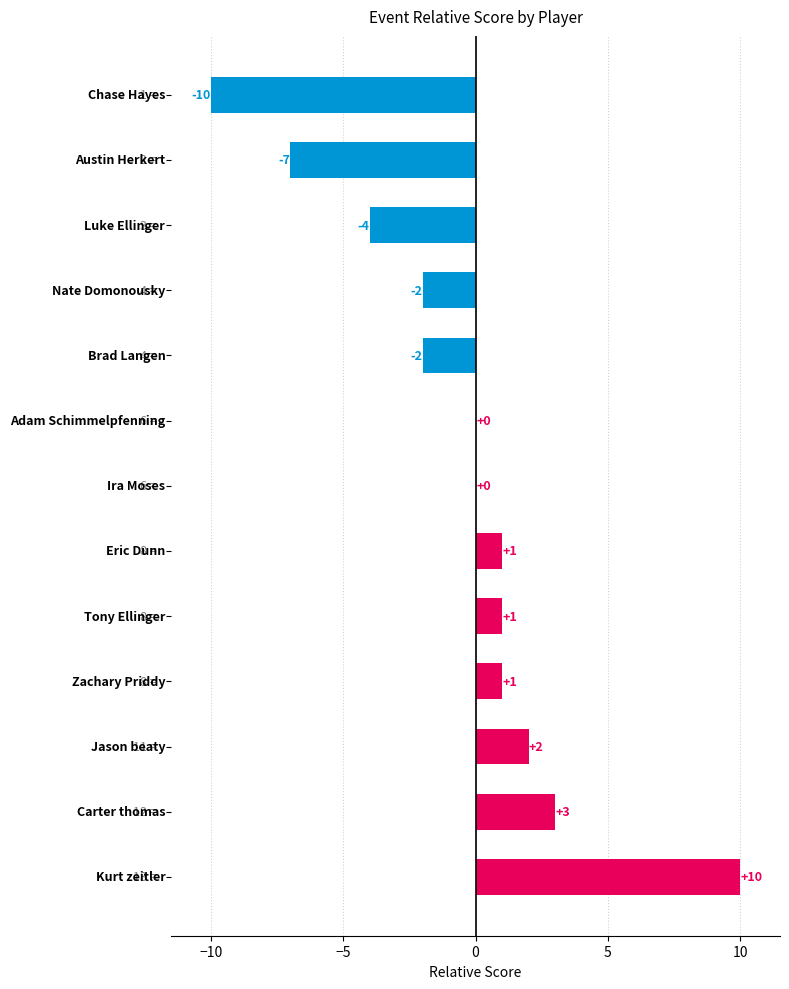

Count the number of data series in this chart.

1